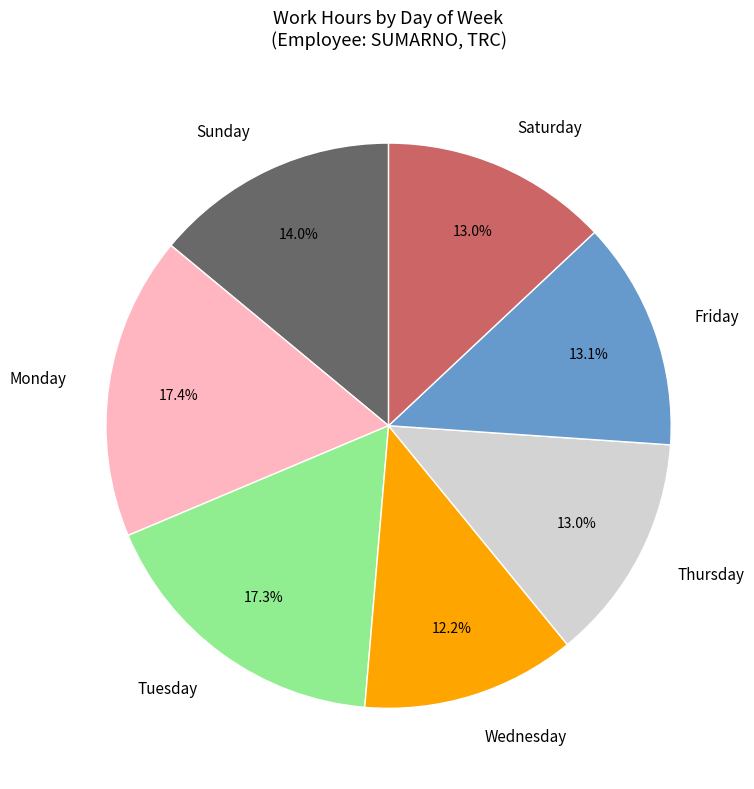

To the nearest percent, what is the difference between the largest and smallest slice percentages?

5%